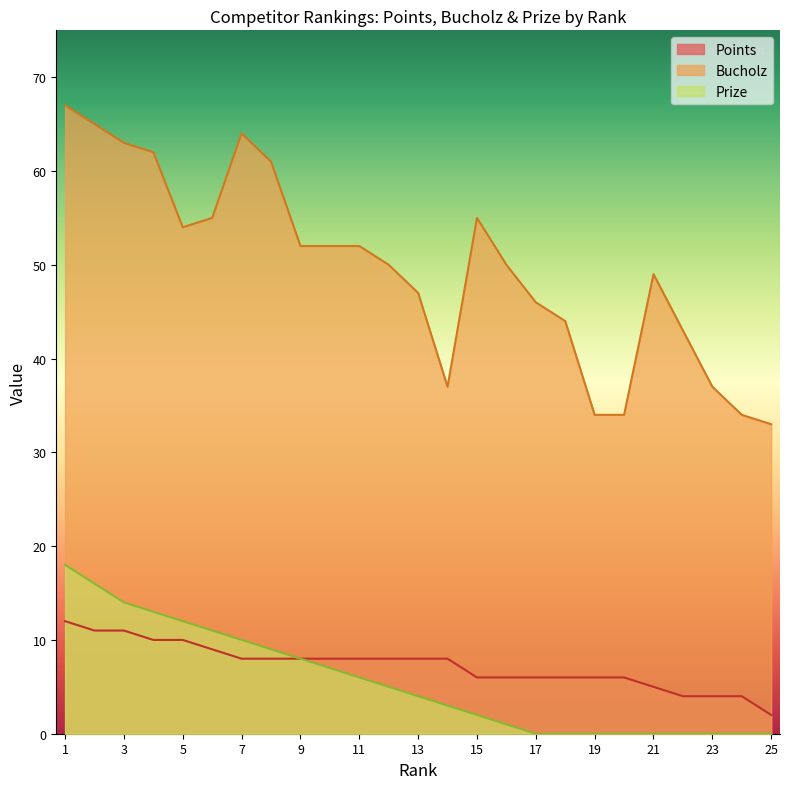

Read the Prize value at 1, to the nearest 5.

20